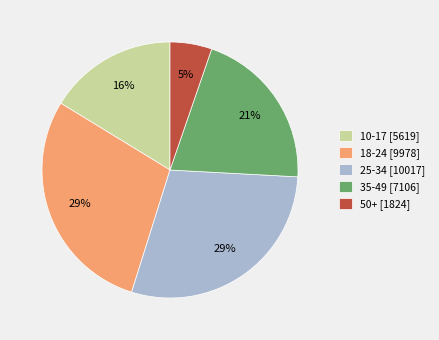

Does any single category account for the majority?

No